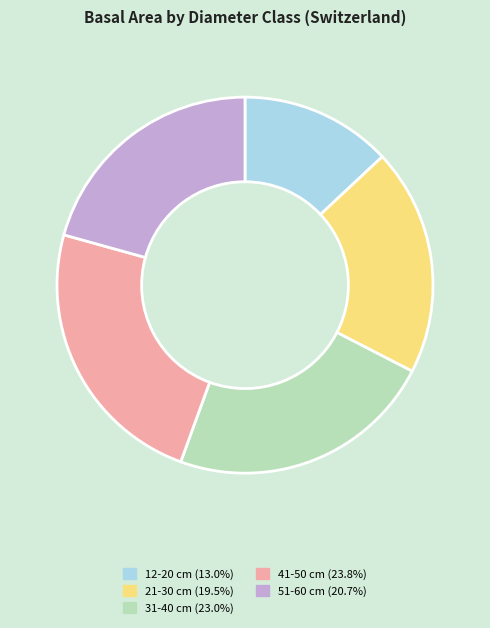

Is there any slice that represents more than half of the pie?

No